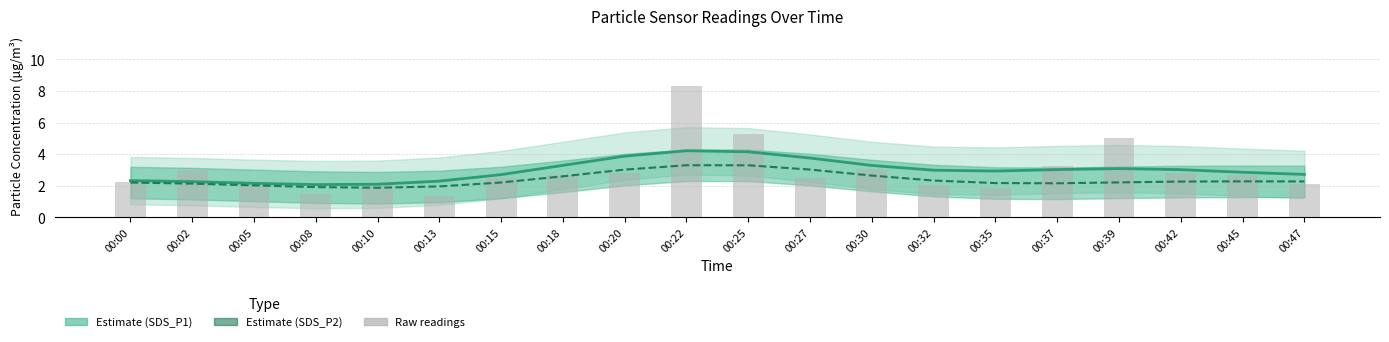

At 00:27, list the series in order from largest to smallest.

SDS_P1 (Estimate), SDS_P2, SDS_P1 raw